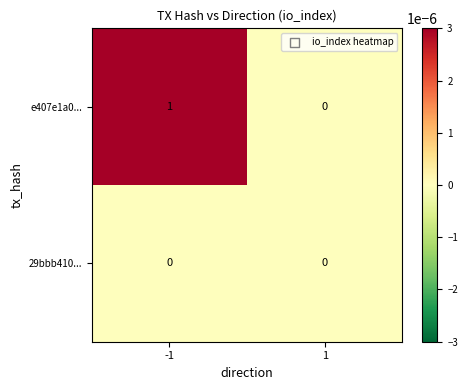

Rank the series at -1 from lowest to highest value.

29bbb410..., e407e1a0...